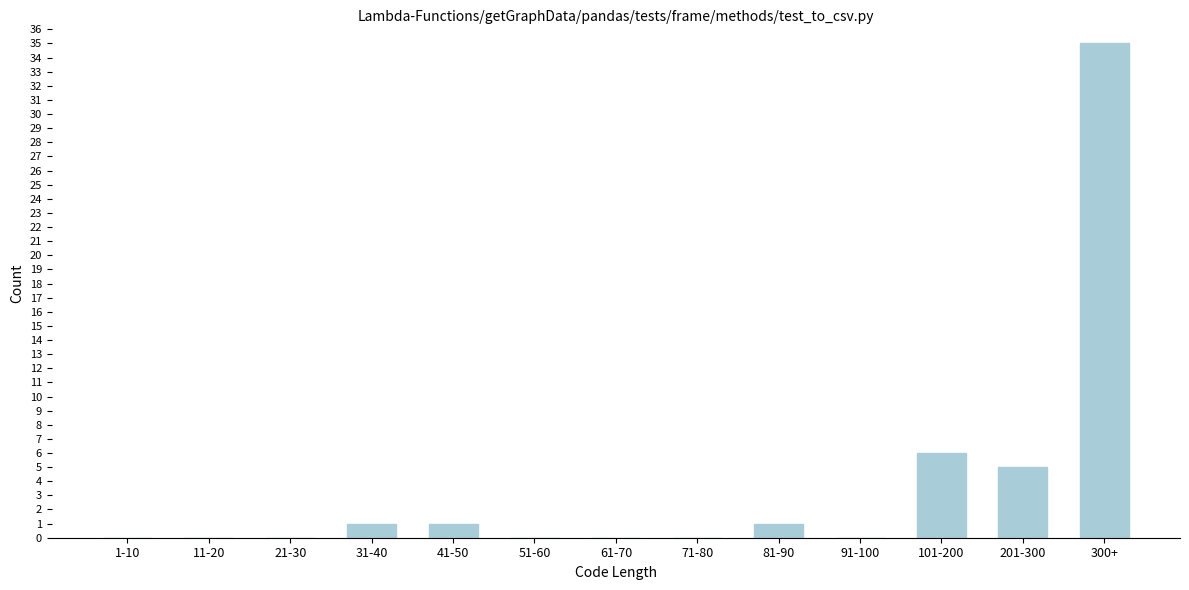

Reading right to left, transcribe all the data shown in this chart.

300+=35	201-300=5	101-200=6	91-100=0	81-90=1	71-80=0	61-70=0	51-60=0	41-50=1	31-40=1	21-30=0	11-20=0	1-10=0